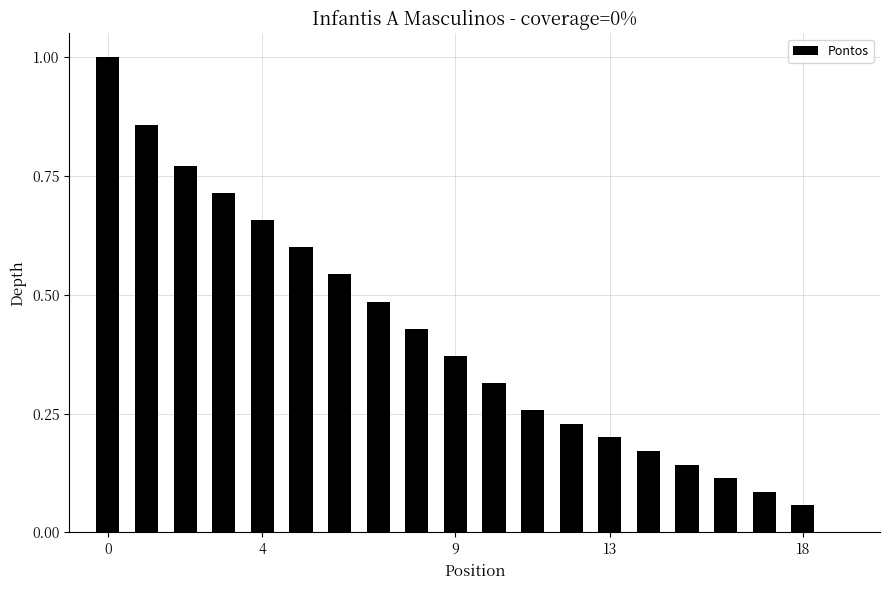

What is the greatest value displayed?

1.0